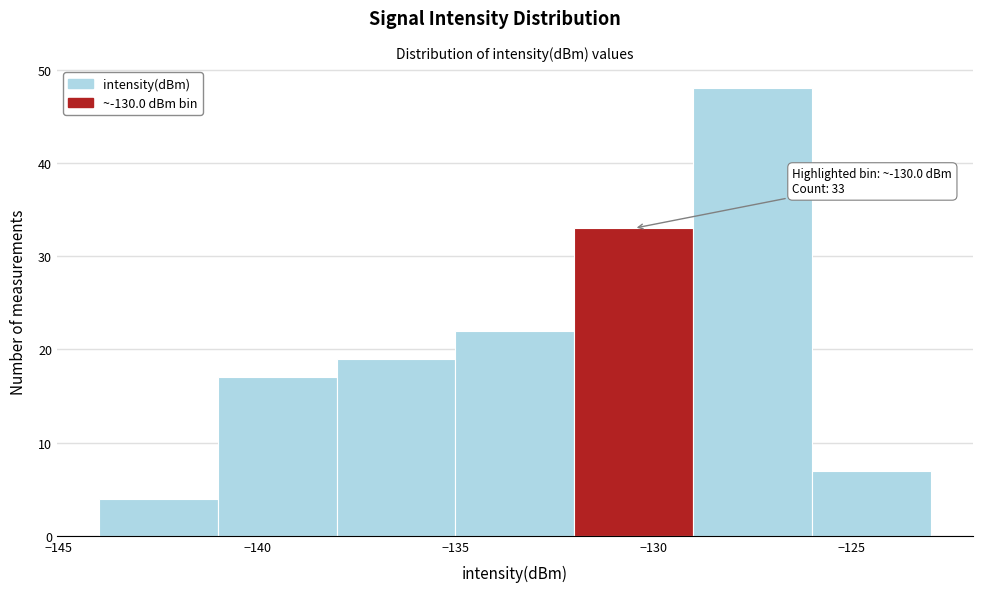

Which range on the x-axis has the tallest bar?

-129 to -126